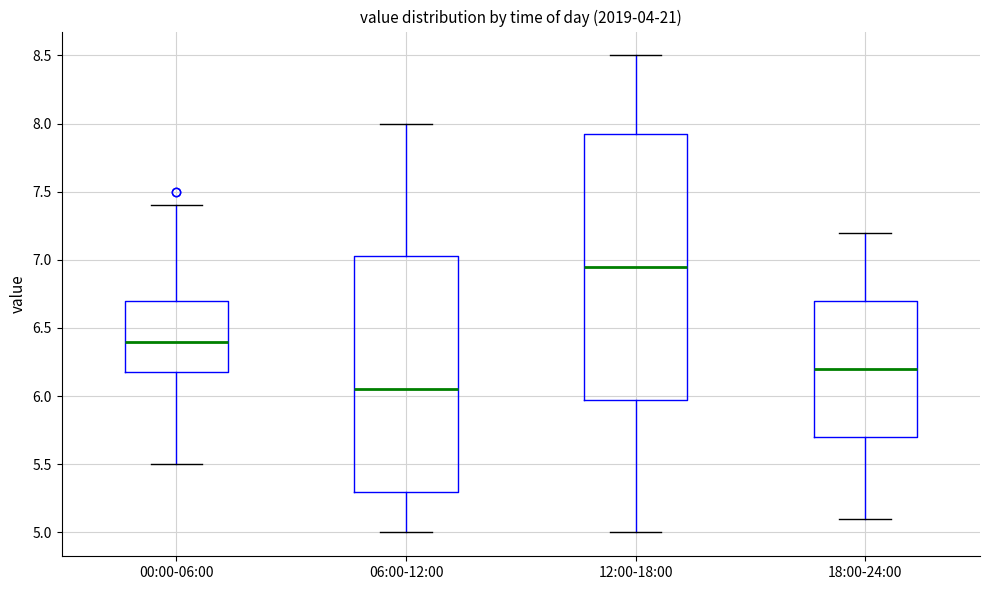

Reading left to right, transcribe this box plot: for each box, give where its median line is, the range the box spans, and where its two whiskers end, as read against the y-axis. The values are not printed on the chart, so give them approximately, as read against the axis.

00:00-06:00: median 6.40, box 6.20 to 6.70, whiskers 5.50 to 7.40
06:00-12:00: median 6.05, box 5.30 to 7.05, whiskers 5.00 to 8.00
12:00-18:00: median 6.95, box 6.00 to 7.95, whiskers 5.00 to 8.50
18:00-24:00: median 6.20, box 5.70 to 6.70, whiskers 5.10 to 7.20